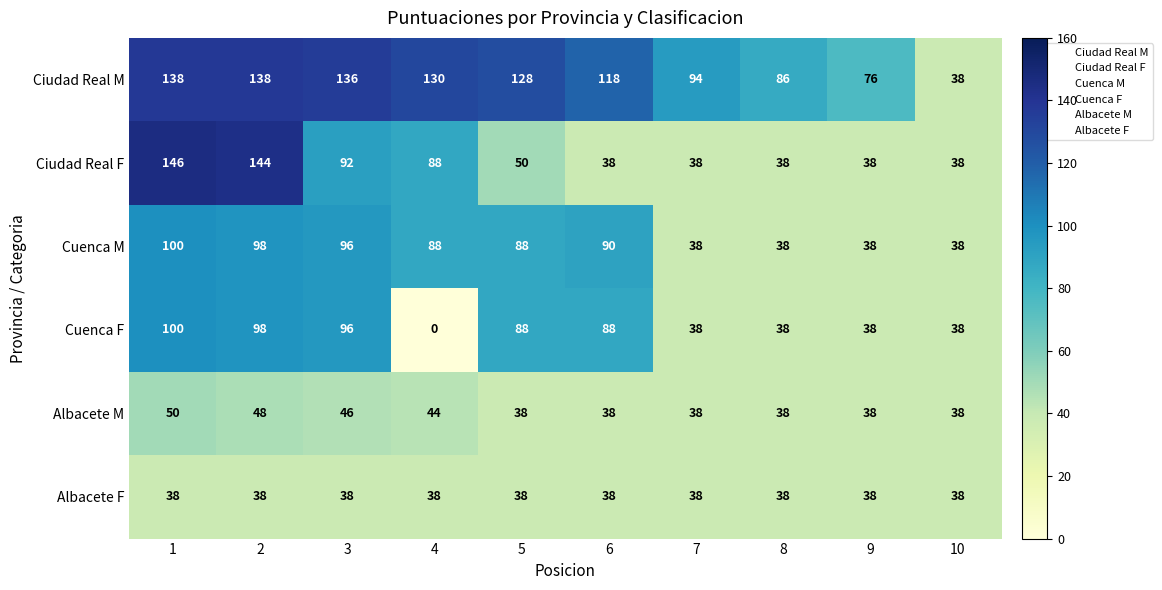

What is the difference between the maximum and minimum values in the Albacete M series?

12